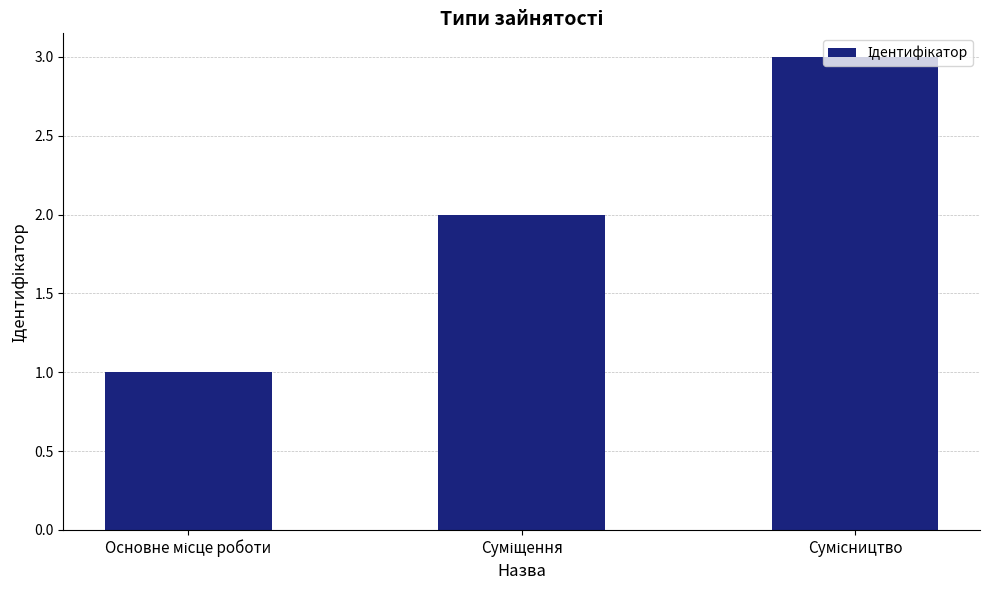

What is the sum of all values?

6